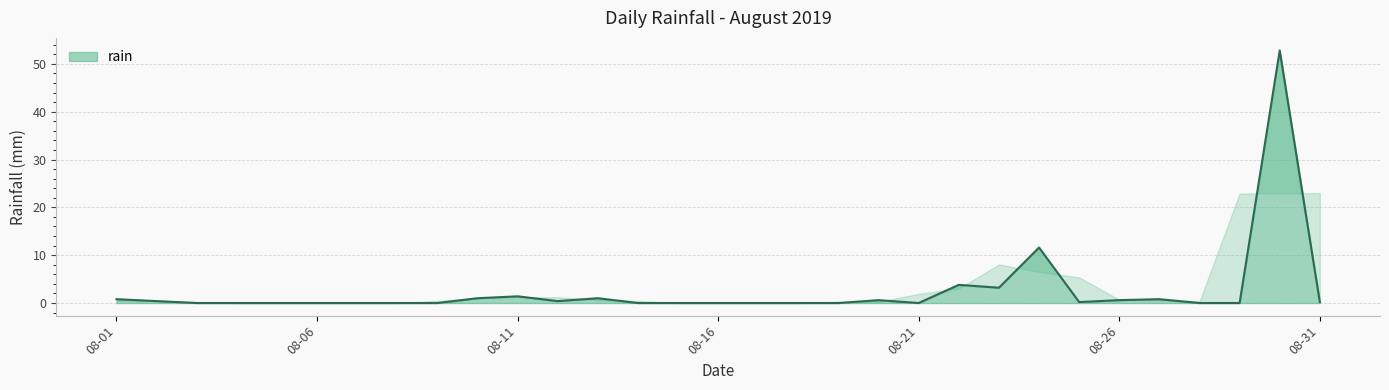

How many lines are shown in the chart?

1